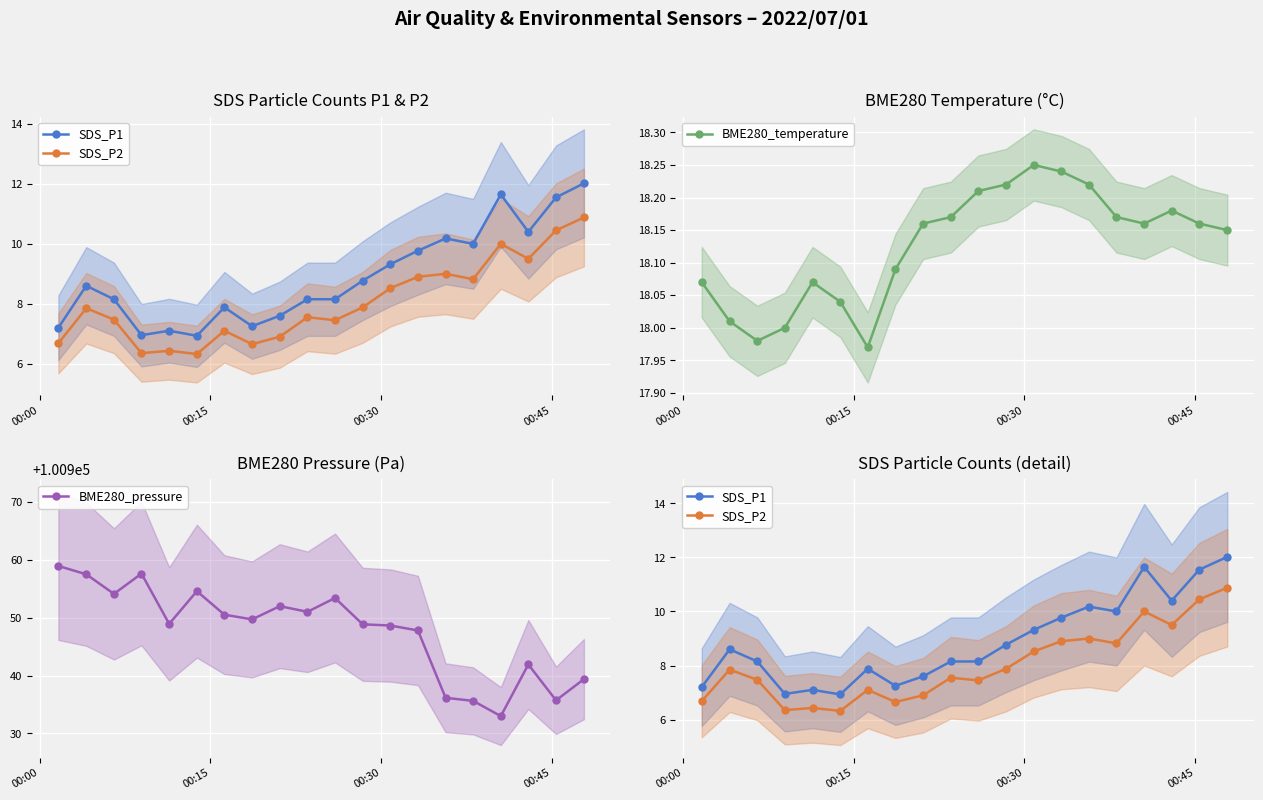

How many interior local peaks does the BME280_temperature series have?

3